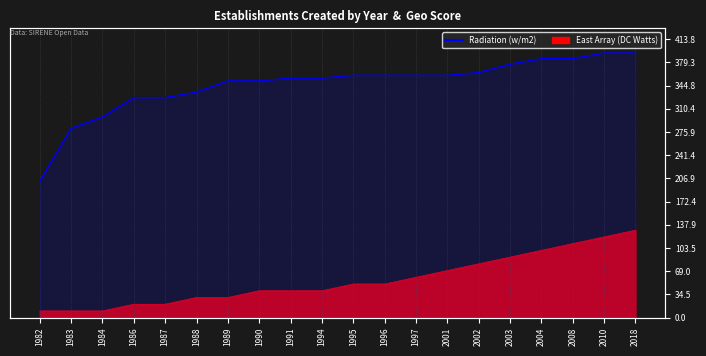

Does the chart display data point markers on the line(s)?

No